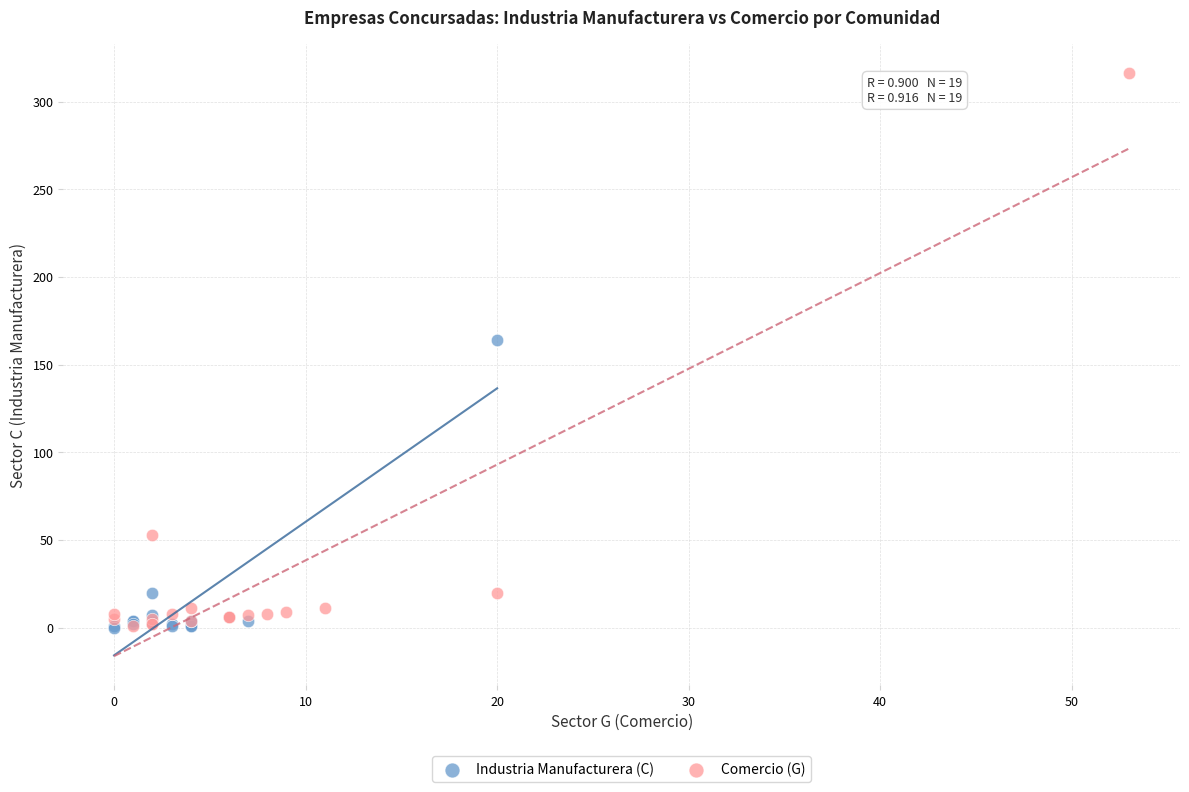

Which series reaches the maximum Y coordinate?

Comercio (G)